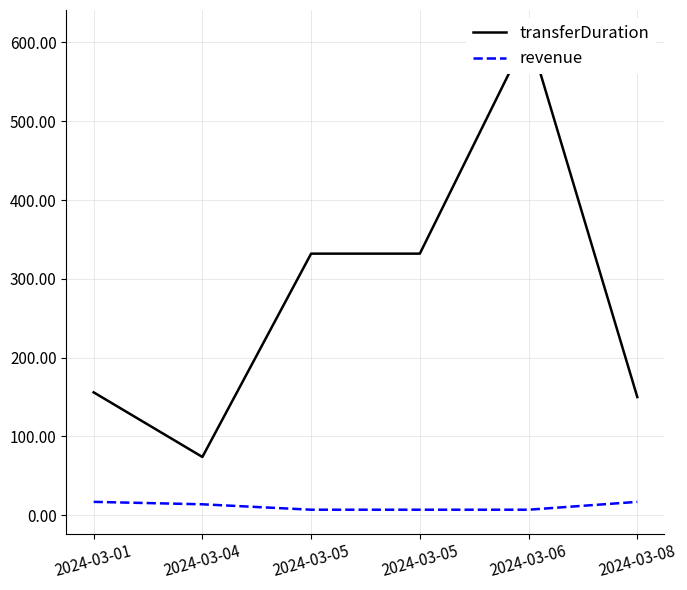

Reading left to right, what are all the values shown in this chart?

transferDuration: 2024-03-01=156.0	2024-03-04=74.0	2024-03-05=332.0	2024-03-05=332.0	2024-03-06=611.0	2024-03-08=150.0
revenue: 2024-03-01=17.0	2024-03-04=13.9	2024-03-05=7.0	2024-03-05=7.0	2024-03-06=7.0	2024-03-08=17.0